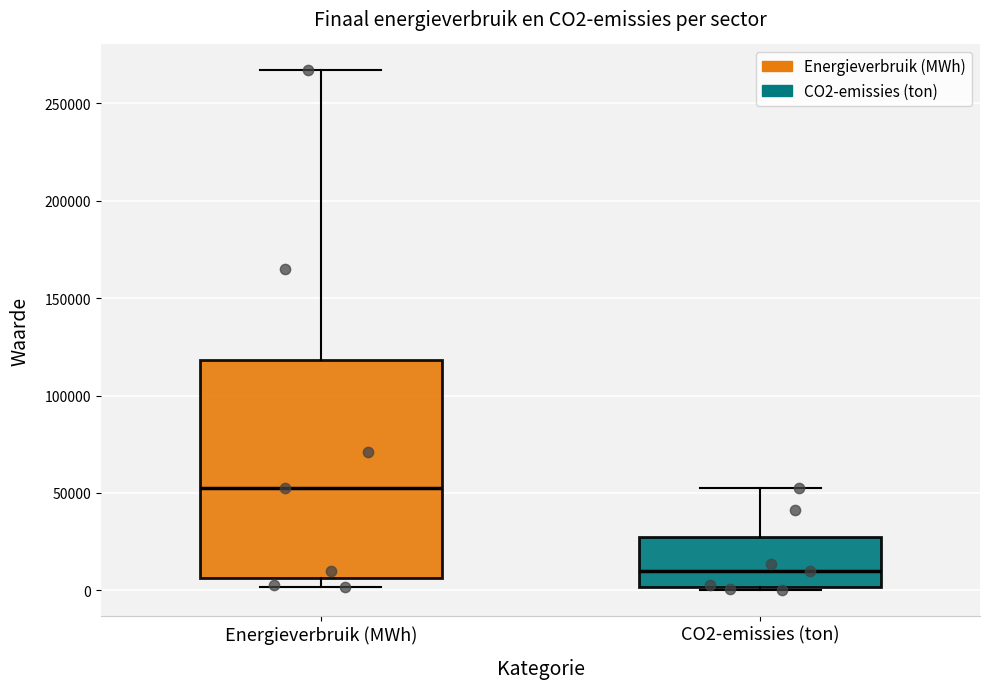

Where is the upper edge of the box for CO2-emissies (ton) on the y-axis? The values are not printed on the chart, so give them approximately, as read against the axis.

25000